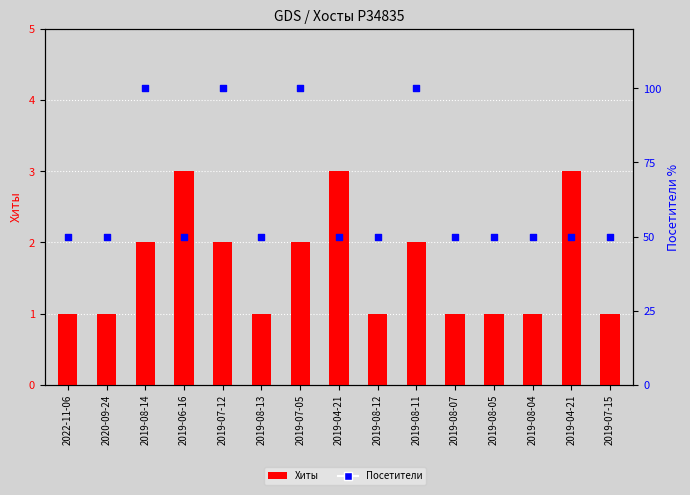

What are all the series names shown in the legend?

Хиты, Посетители